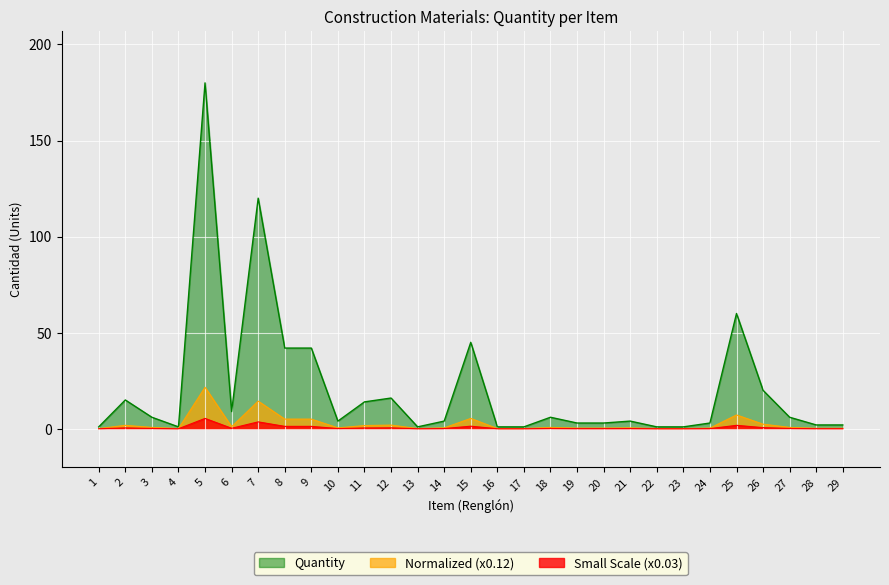

At which category does the data reach its first local peak?

2